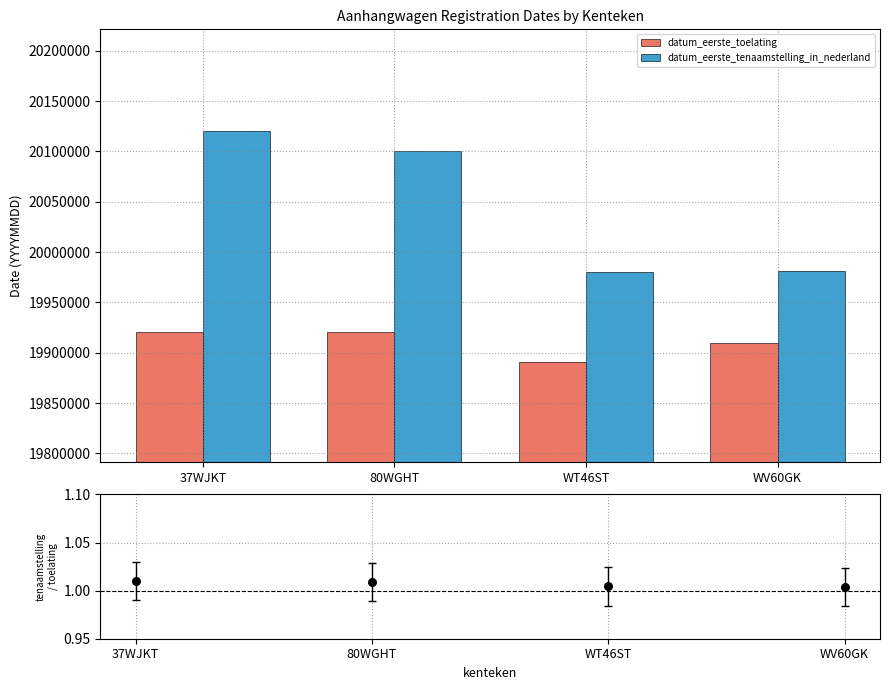

Which series has the largest total across all categories?

datum_eerste_tenaamstelling_in_nederland